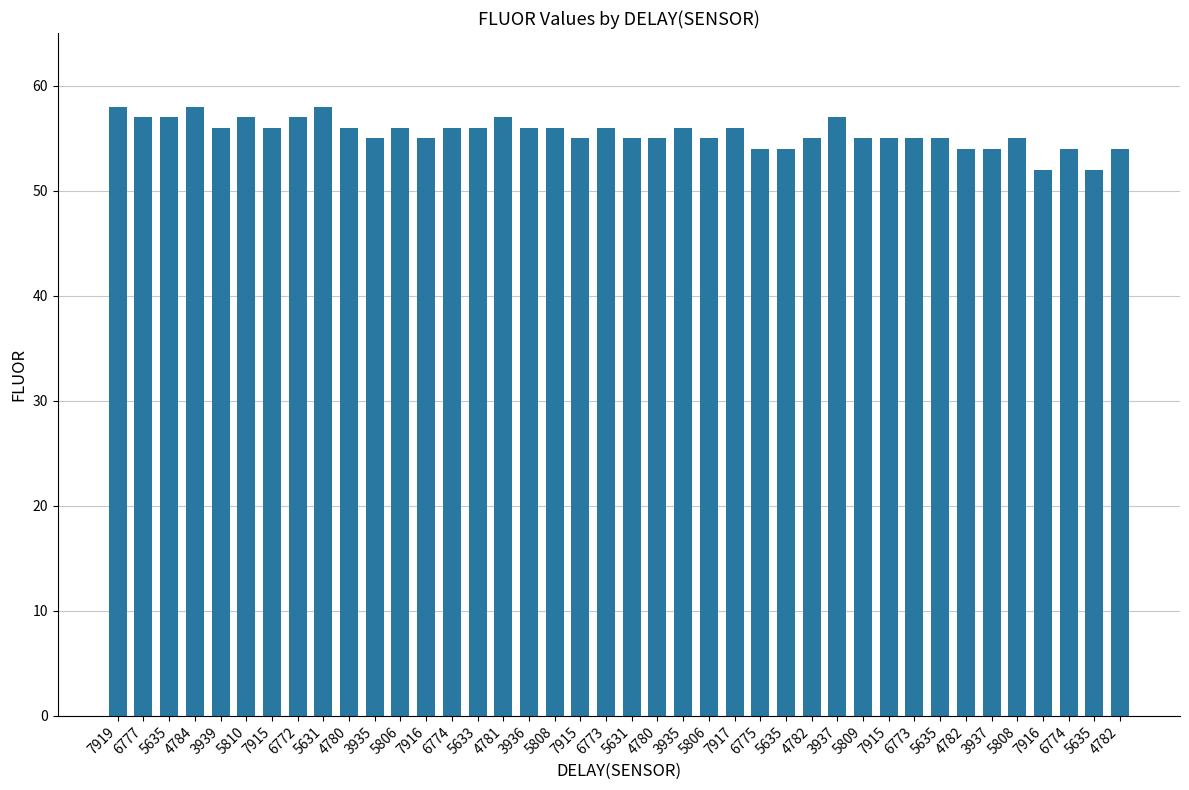

Are the bars horizontal?

No